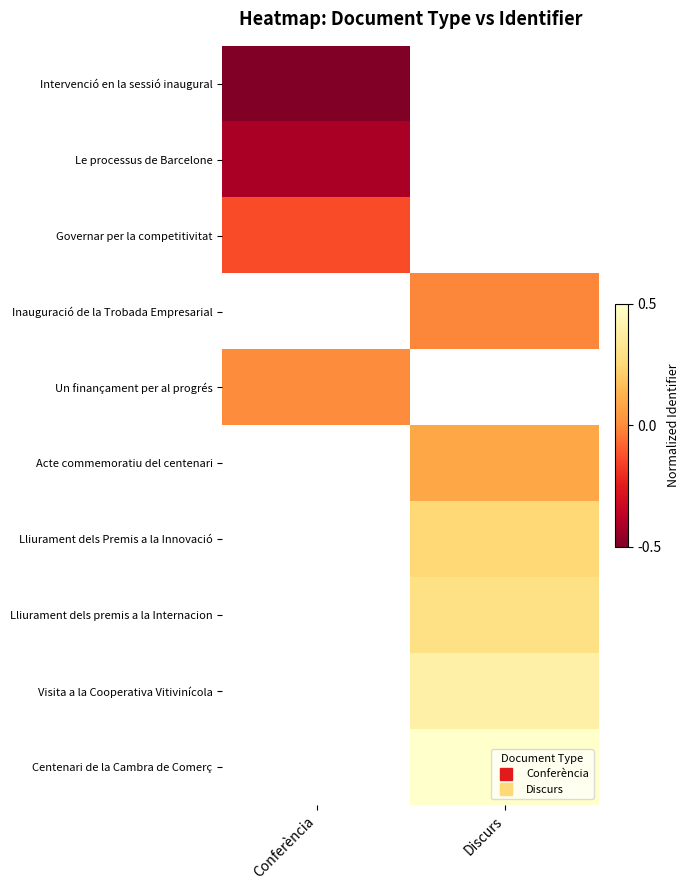

At which category does the chart reach its peak across all series?

Discurs